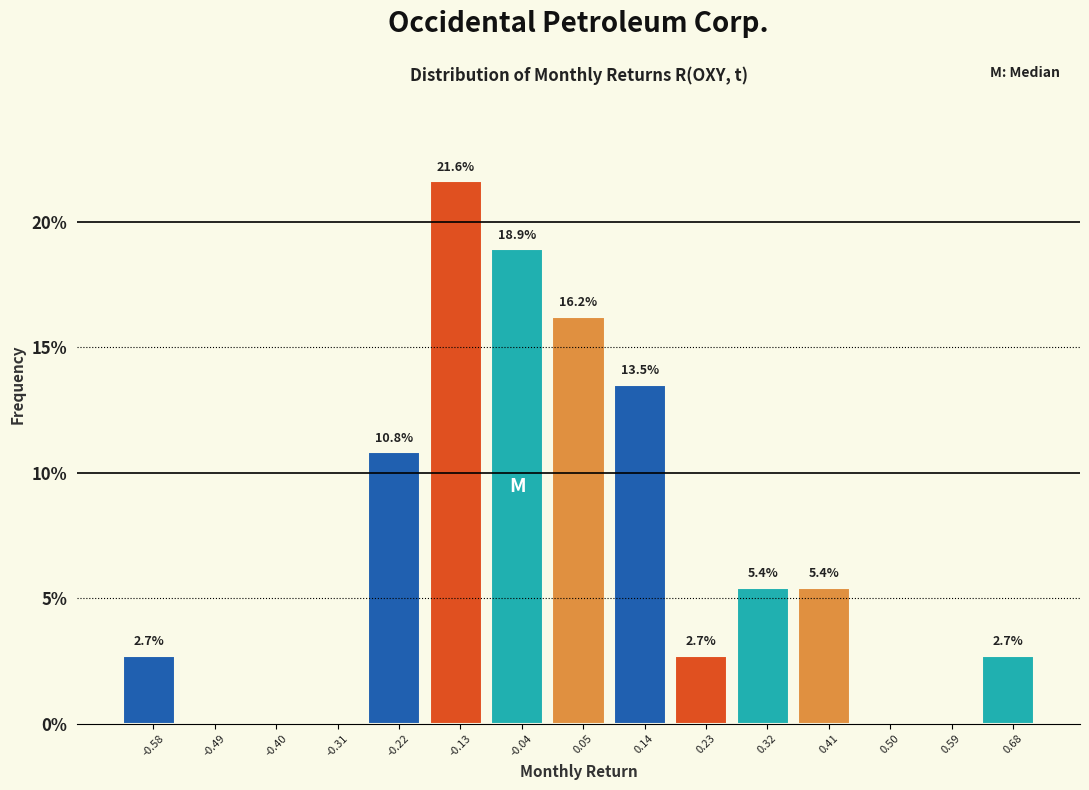

Over which range of the x-axis is the bar tallest?

-0.17 to -0.08